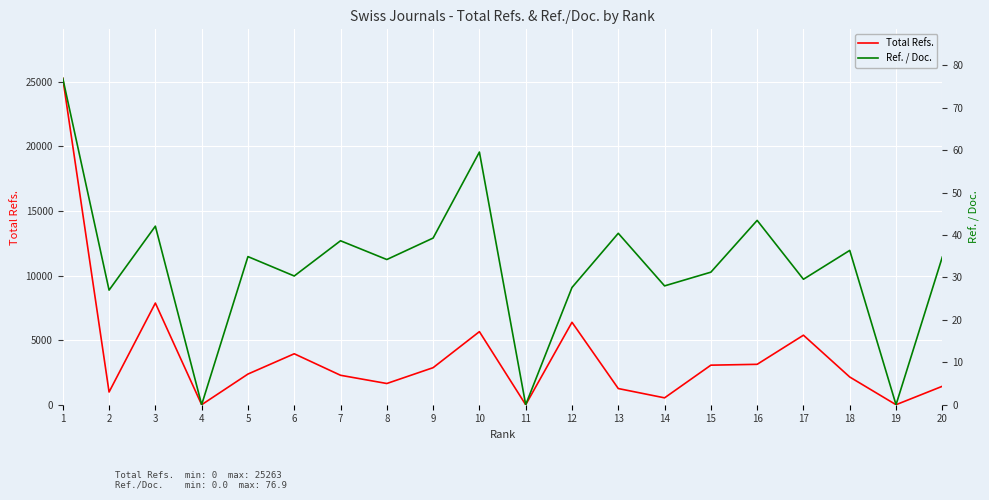

Rank the categories by Ref. / Doc. value from lowest to highest.

4, 11, 19, 2, 12, 14, 17, 6, 15, 8, 20, 5, 18, 7, 9, 13, 3, 16, 10, 1